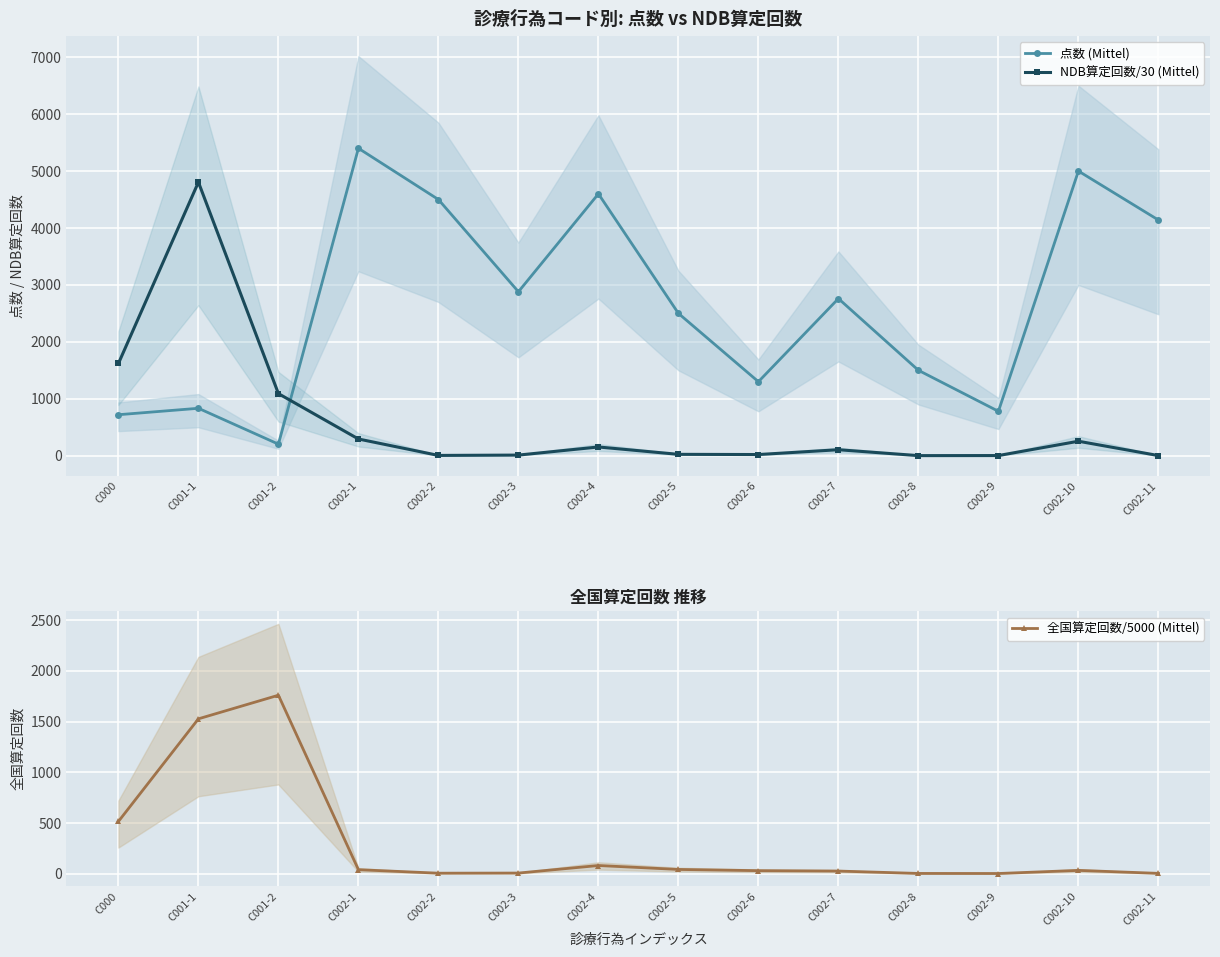

Rank the series at C002-1 from highest to lowest value.

点数 (Mittel), NDB算定回数/30 (Mittel), 全国算定回数/5000 (Mittel)